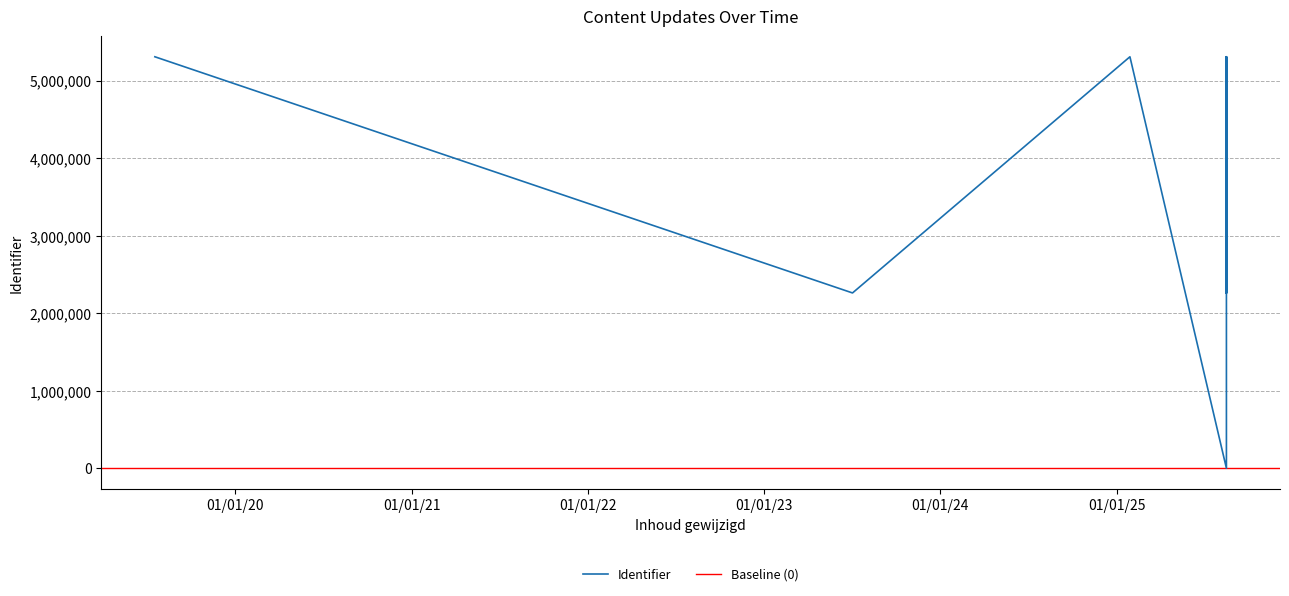

How many data points does each series have?

16